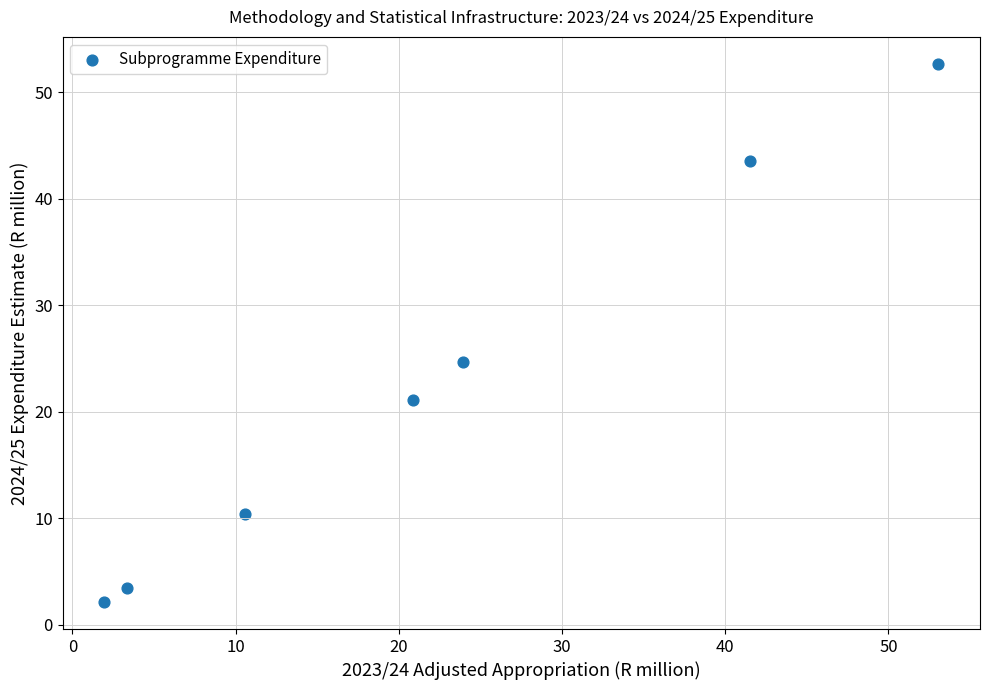

What is the range of X values (max minus min)?

51.1